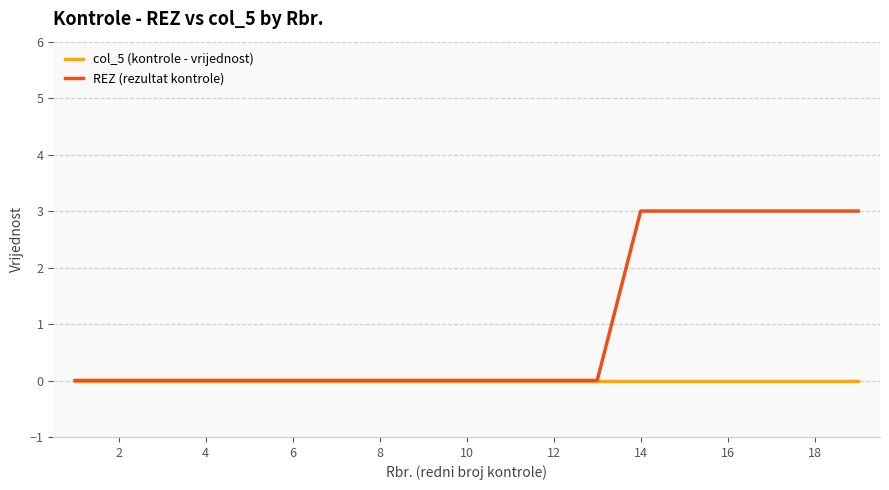

Reading left to right, list all the values displayed in this chart.

col_5 (kontrole - vrijednost): 0	0	0	0	0	0	0	0	0	0	0	0	0	0	0	0	0	0	0
REZ (rezultat kontrole): 0	0	0	0	0	0	0	0	0	0	0	0	0	3	3	3	3	3	3